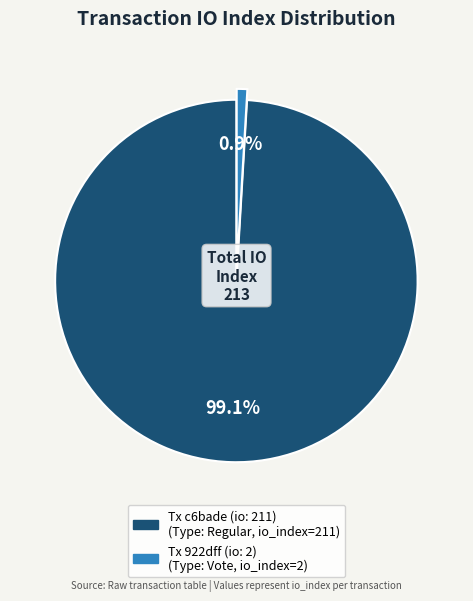

Count the number of slices in the pie.

2